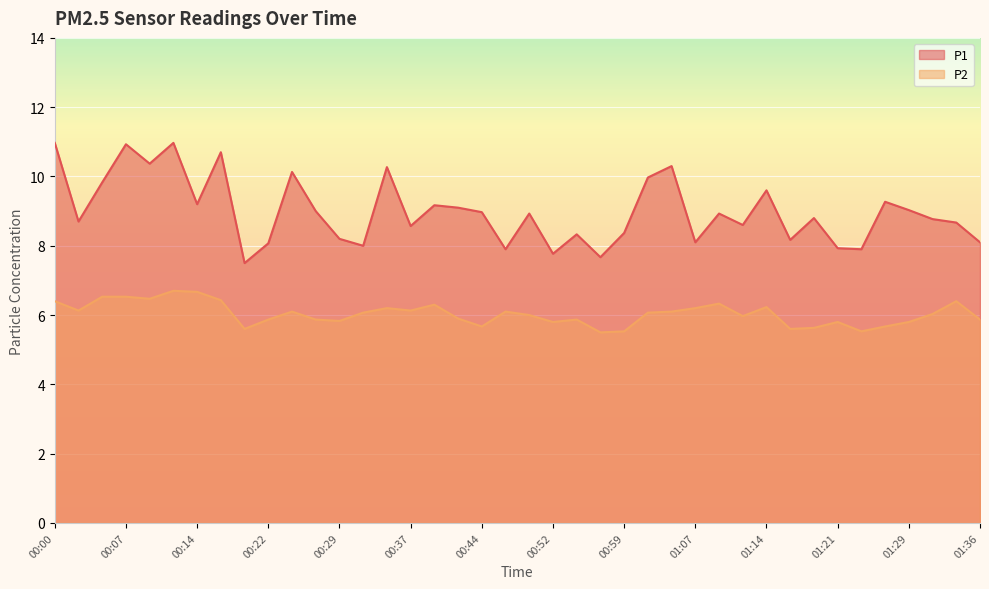

How many lines are shown in the chart?

2